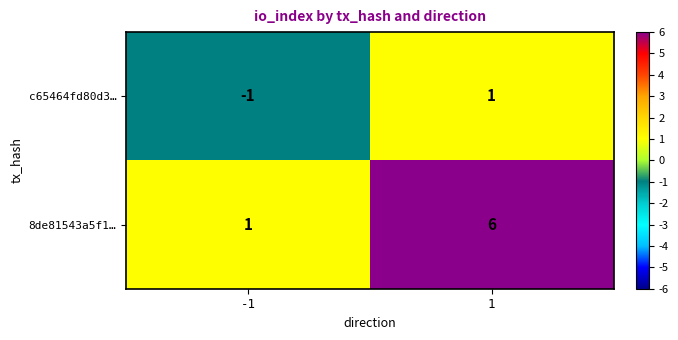

Which series has the largest total across all categories?

8de81543a5f1…